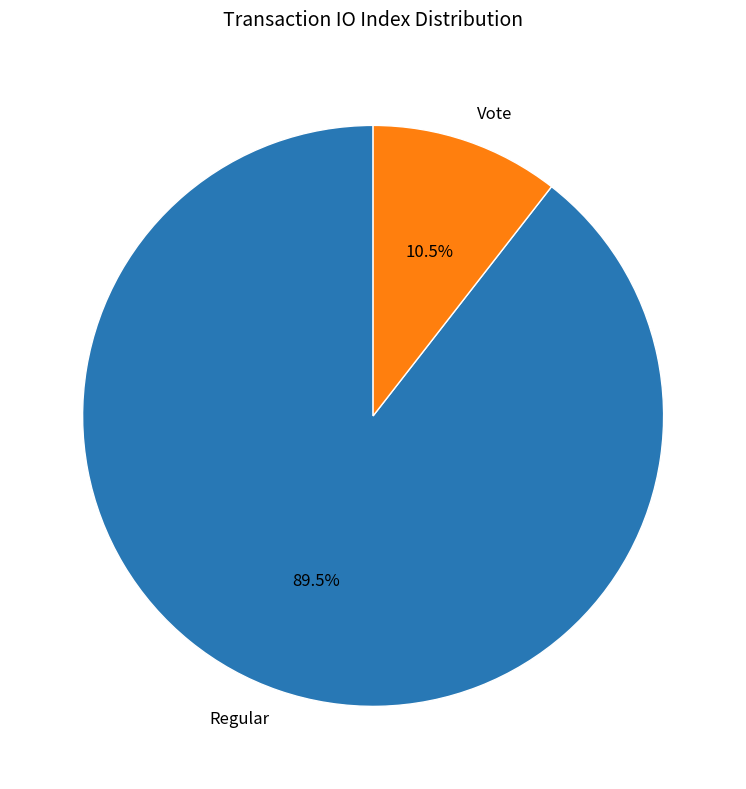

How many slices are in this pie chart?

2